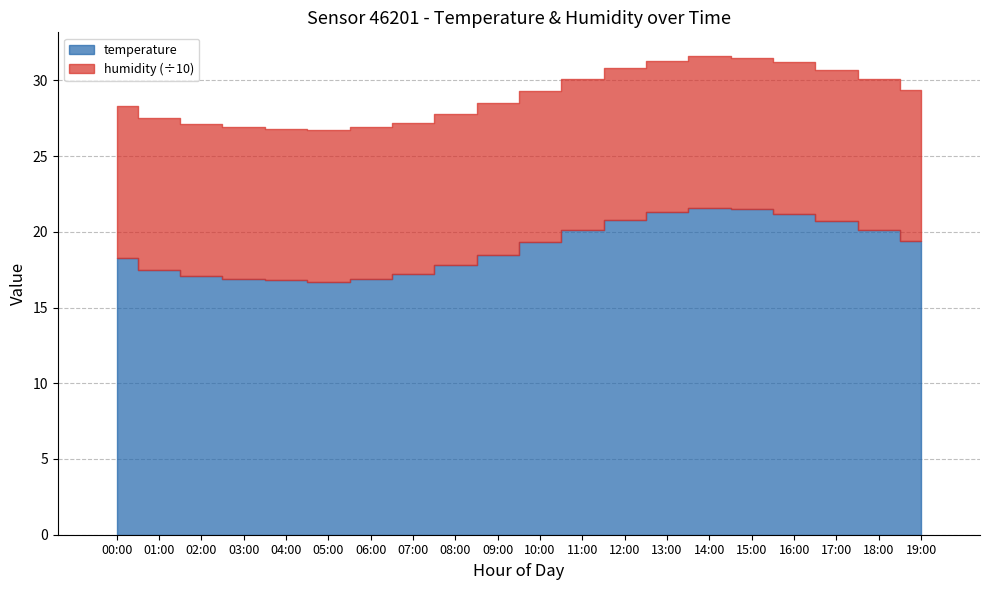

What is the value of the 20th bar from the left?

19.4